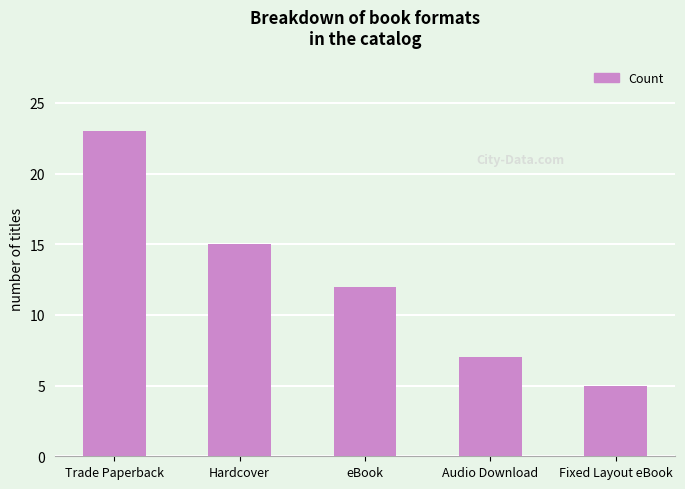

What is the change in value from Hardcover to Audio Download?

-8